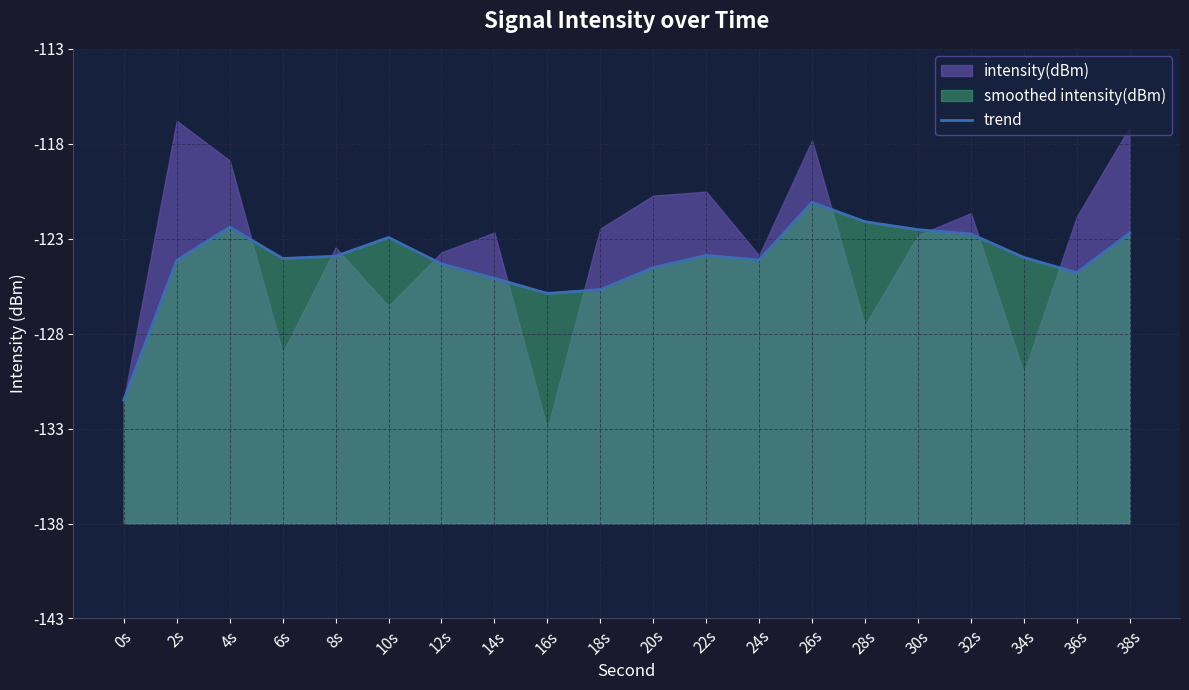

Which category has the lowest value across all series?

0s